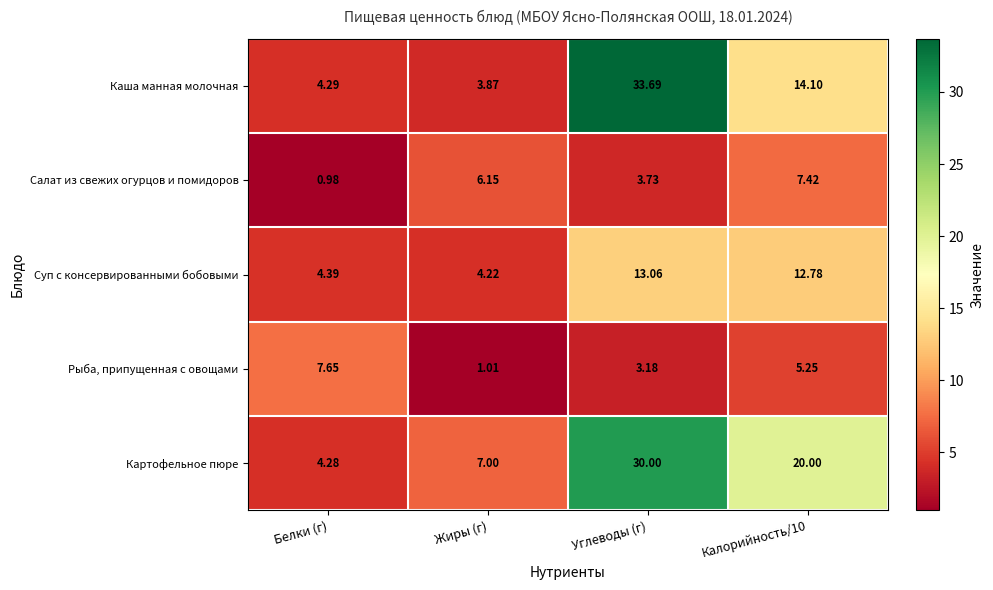

Where is Салат из свежих огурцов и помидоров nearest to the value 4?

Углеводы (г)